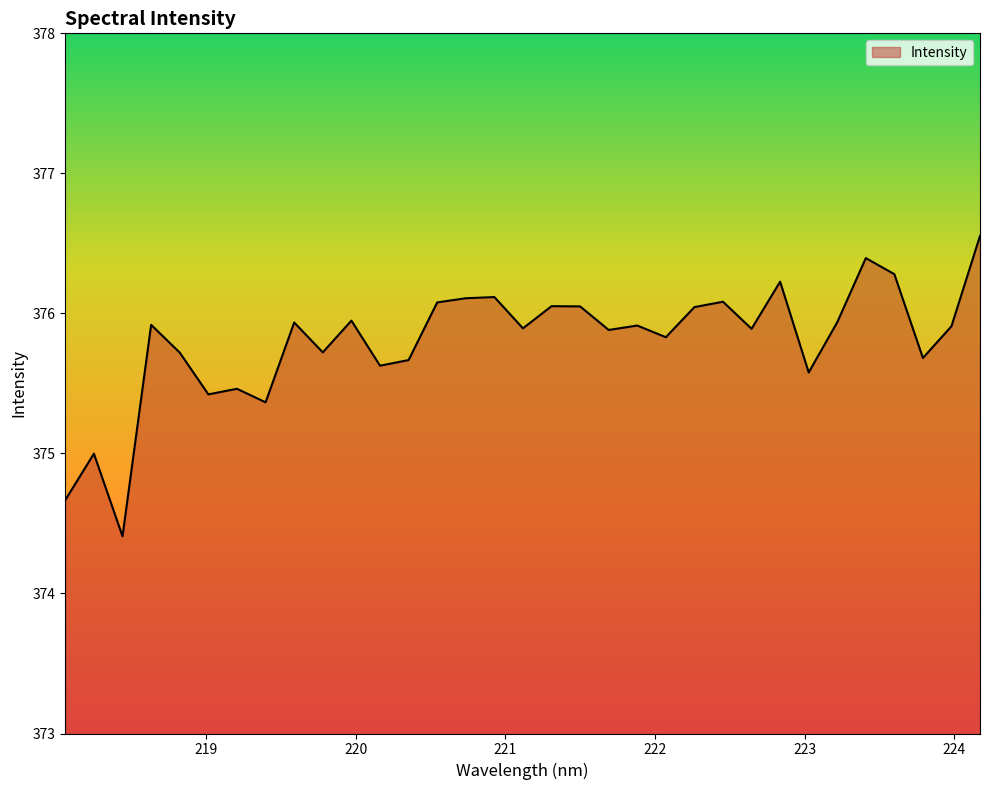

What is the maximum value shown in the chart?

376.6